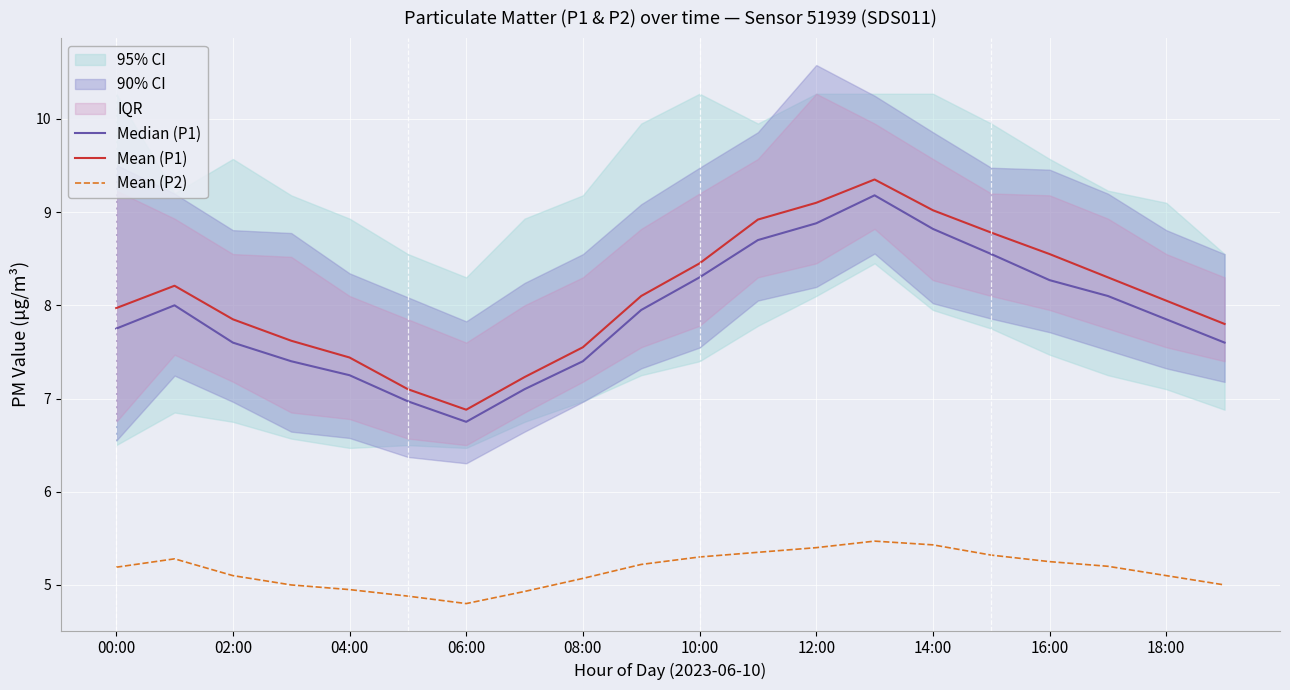

Reading left to right, what are all the values shown in this chart?

Median (P1): 7.8	8.0	7.6	7.4	7.2	7.0	6.8	7.1	7.4	8.0	8.3	8.7	8.9	9.2	8.8	8.6	8.3	8.1	7.8	7.6
Mean (P1): 8.0	8.2	7.8	7.6	7.4	7.1	6.9	7.2	7.5	8.1	8.4	8.9	9.1	9.3	9.0	8.8	8.6	8.3	8.1	7.8
Mean (P2): 5.2	5.3	5.1	5.0	5.0	4.9	4.8	4.9	5.1	5.2	5.3	5.3	5.4	5.5	5.4	5.3	5.2	5.2	5.1	5.0